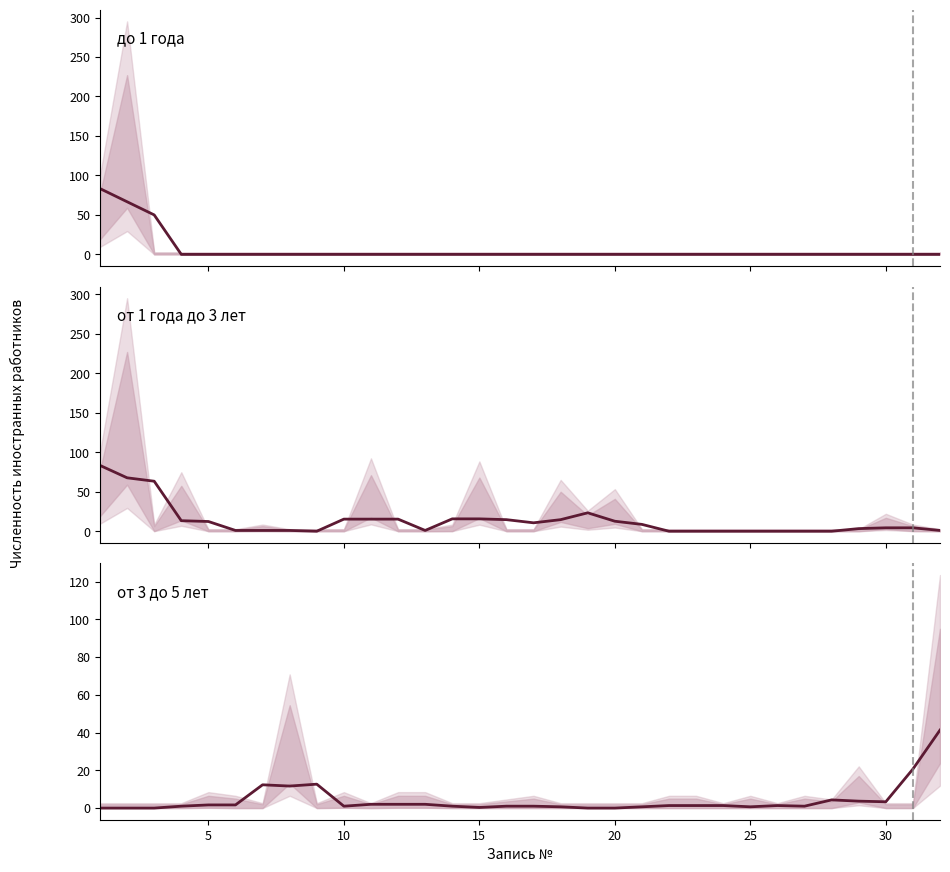

True or false: от 3 до 5 лет has a value of 0.3 at 16.

False